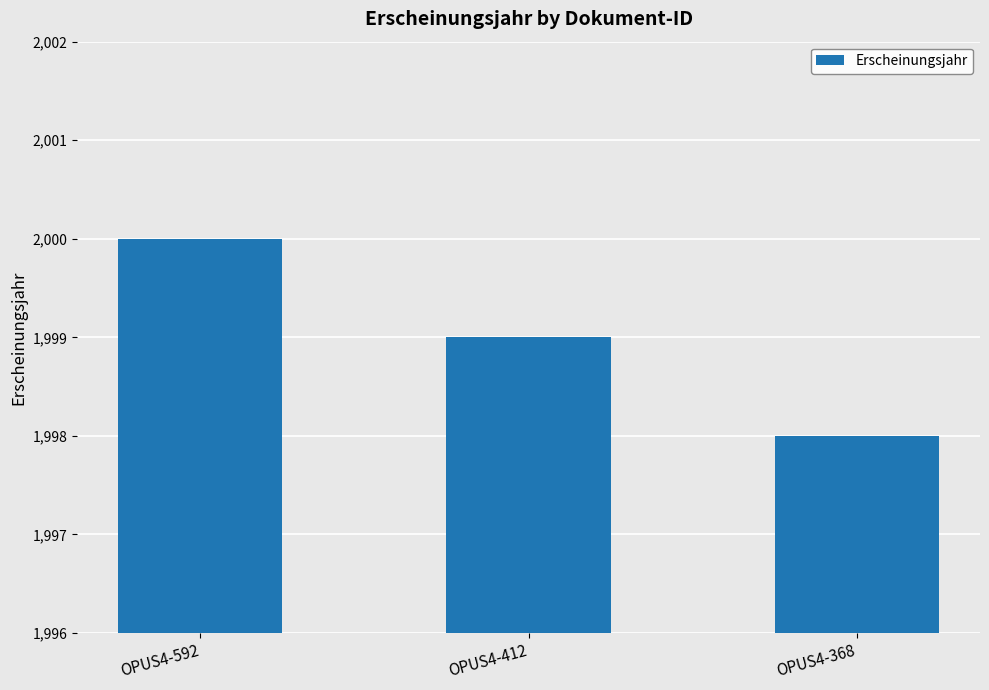

Rank the categories by value from lowest to highest.

OPUS4-368, OPUS4-412, OPUS4-592